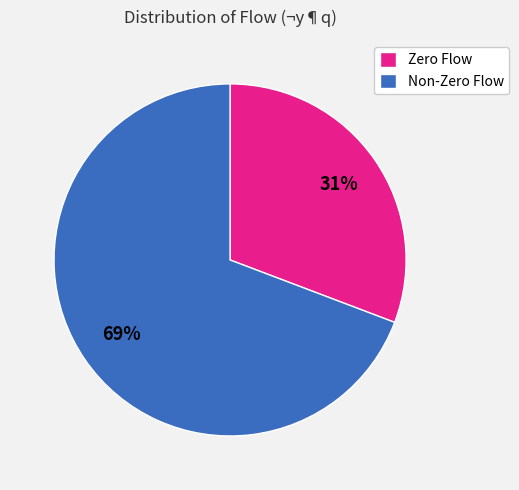

True or false: Non-Zero Flow accounts for 69% of the total.

True